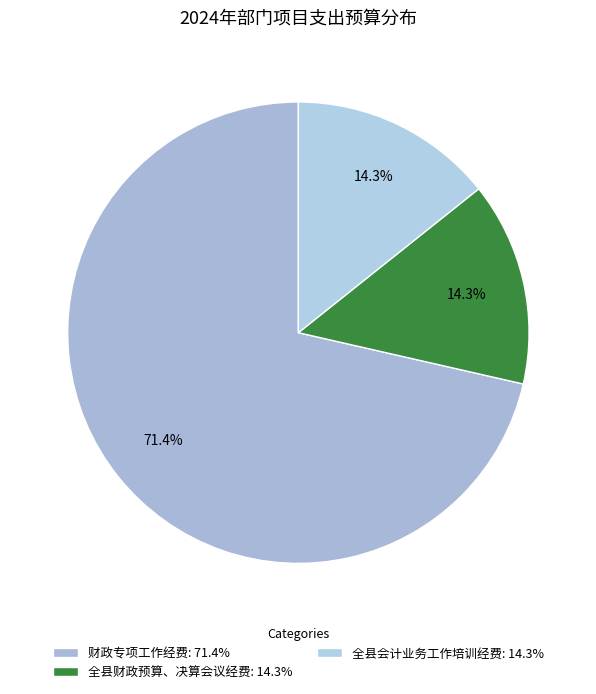

Which category accounts for the majority?

财政专项工作经费